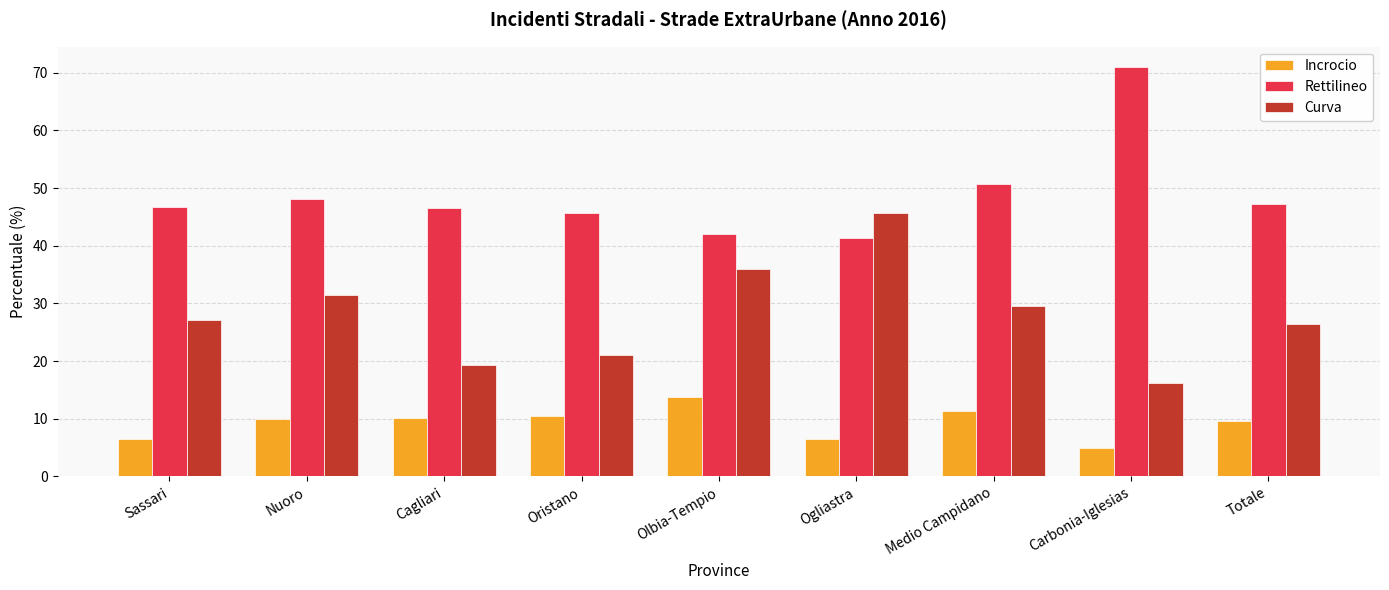

At which label does Incrocio reach its peak?

Olbia-Tempio